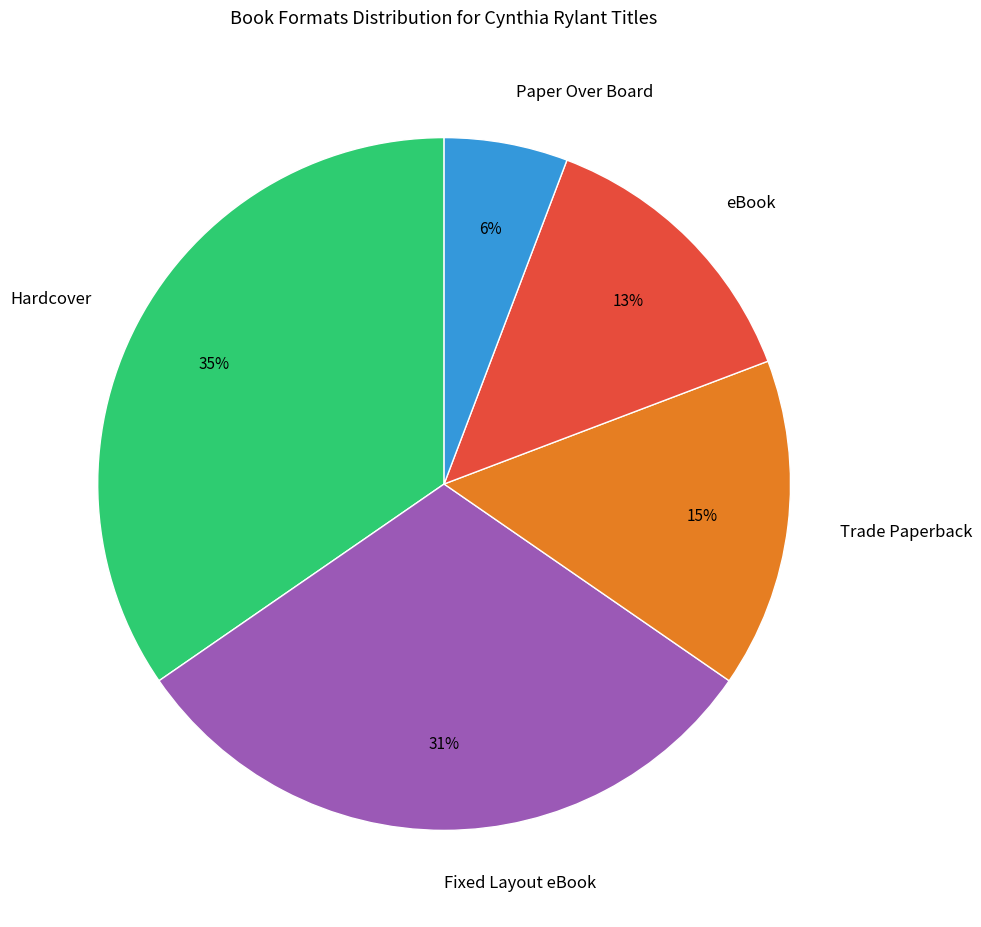

What percentage is the Fixed Layout eBook slice, to the nearest percent?

31%